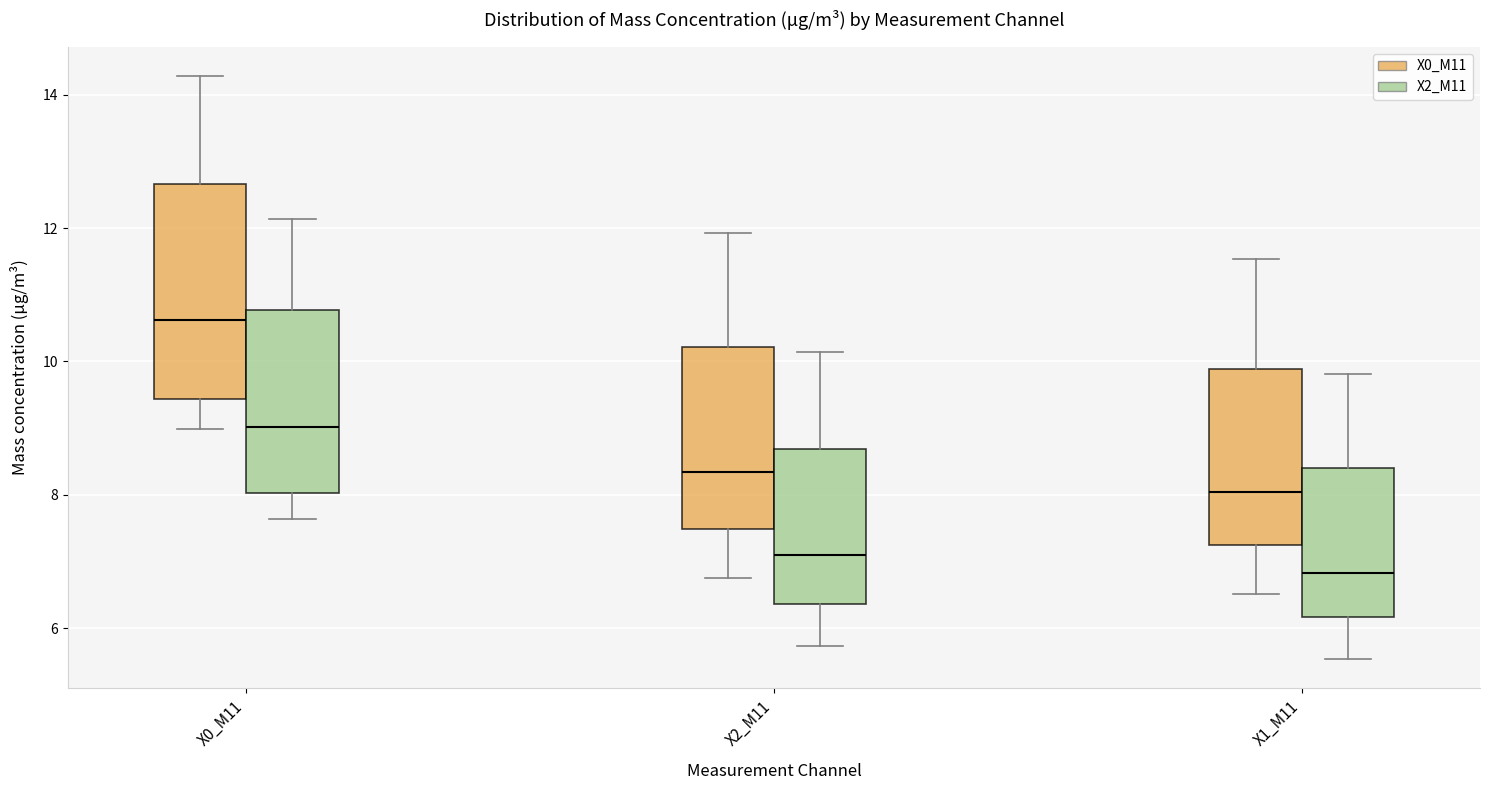

Reading left to right, read every box against the y-axis: the position of its median line, the range the box covers, and the ends of its whiskers. The values are not printed on the chart, so give them approximately, as read against the axis.

X0_M11 (X0_M11): median 10.6, box 9.4 to 12.6, whiskers 9.0 to 14.2
X0_M11 (X2_M11): median 9.0, box 8.0 to 10.8, whiskers 7.6 to 12.2
X2_M11 (X0_M11): median 8.4, box 7.4 to 10.2, whiskers 6.8 to 12.0
X2_M11 (X2_M11): median 7.0, box 6.4 to 8.6, whiskers 5.8 to 10.2
X1_M11 (X0_M11): median 8.0, box 7.2 to 9.8, whiskers 6.6 to 11.6
X1_M11 (X2_M11): median 6.8, box 6.2 to 8.4, whiskers 5.6 to 9.8